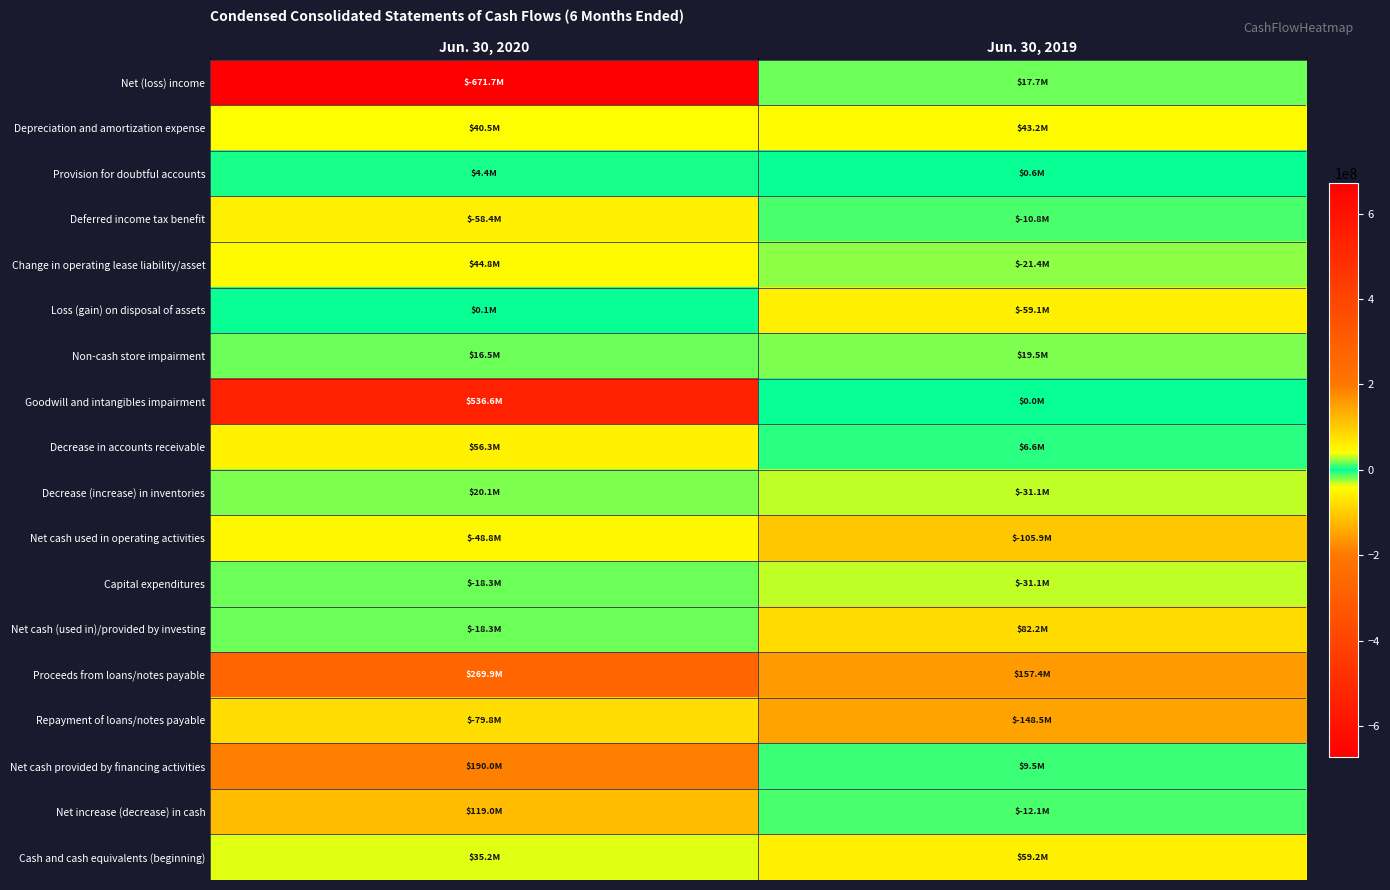

What is the total value across all series at Jun. 30, 2020?

438016000